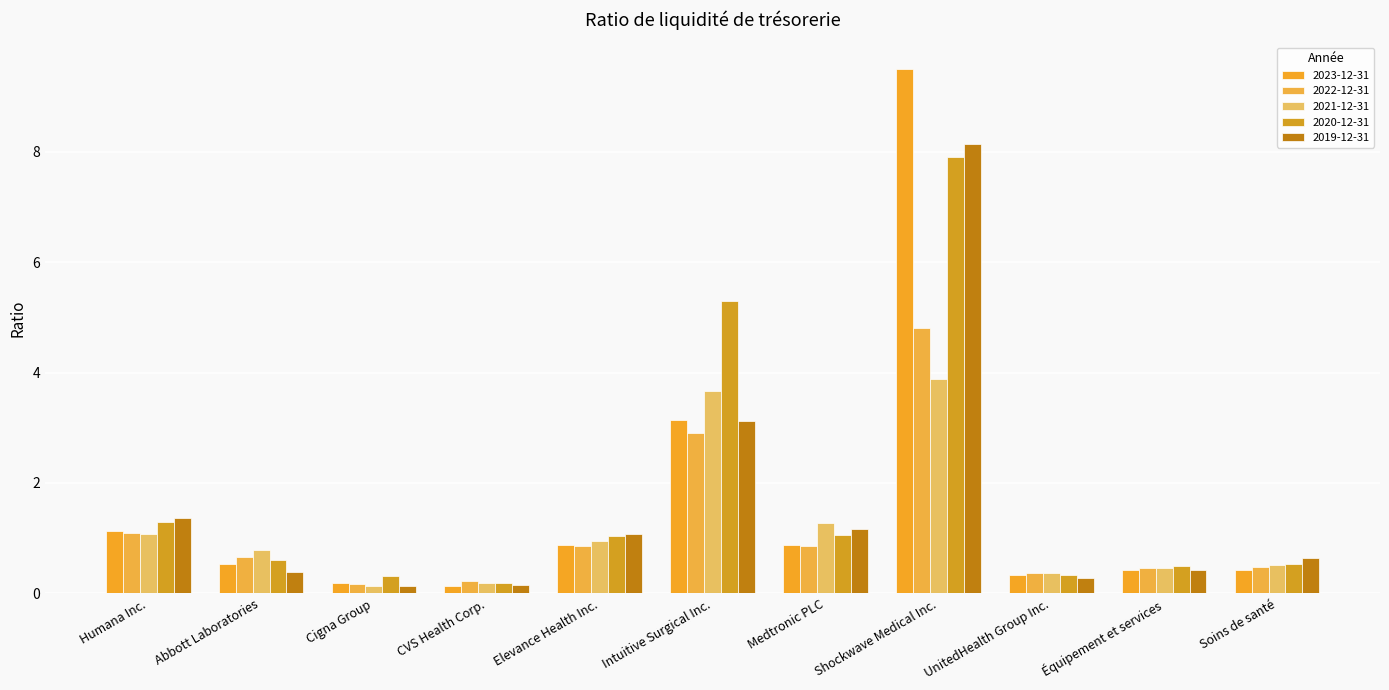

What is the maximum value for 2023-12-31?

9.5